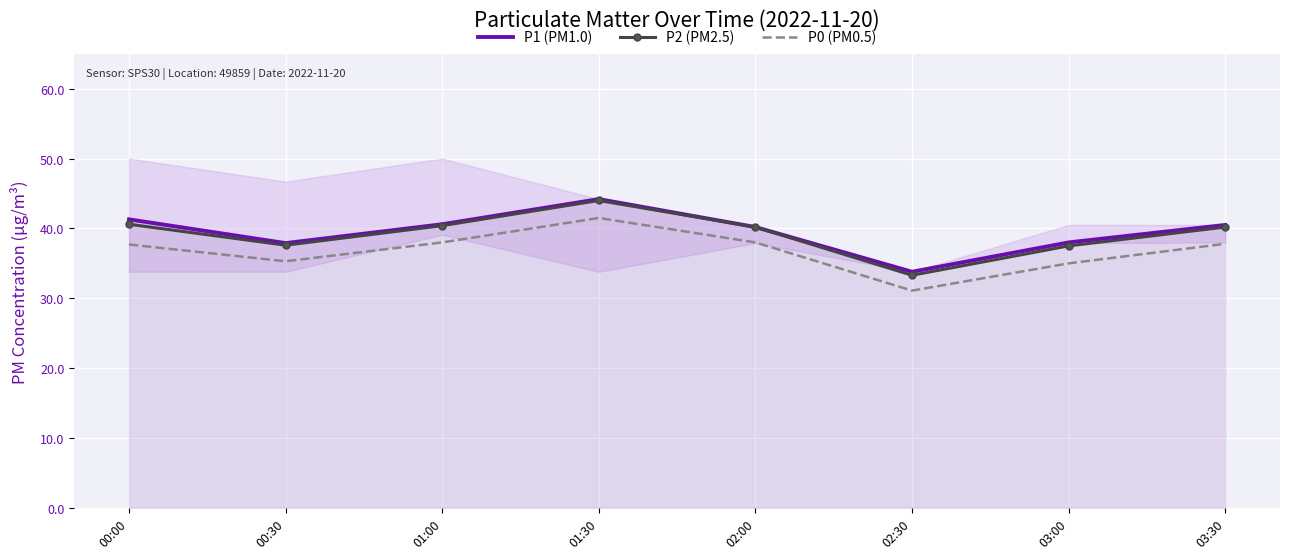

True or false: P0 (PM0.5) and P2 (PM2.5) intersect in this chart.

False